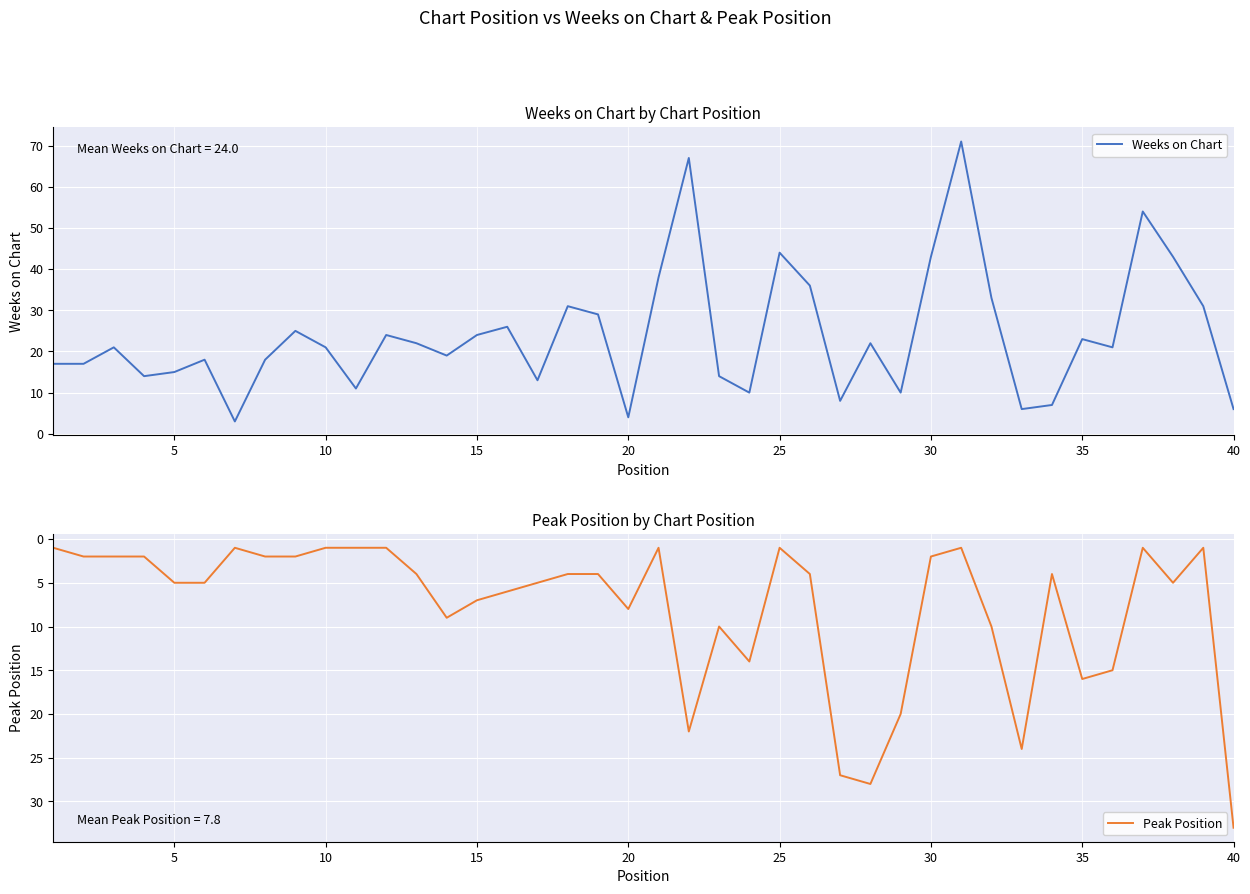

Reading right to left, what are all the values shown in this chart?

Weeks on Chart: 6	31	43	54	21	23	7	6	33	71	43	10	22	8	36	44	10	14	67	38	4	29	31	13	26	24	19	22	24	11	21	25	18	3	18	15	14	21	17	17
Peak Position: 33	1	5	1	15	16	4	24	10	1	2	20	28	27	4	1	14	10	22	1	8	4	4	5	6	7	9	4	1	1	1	2	2	1	5	5	2	2	2	1